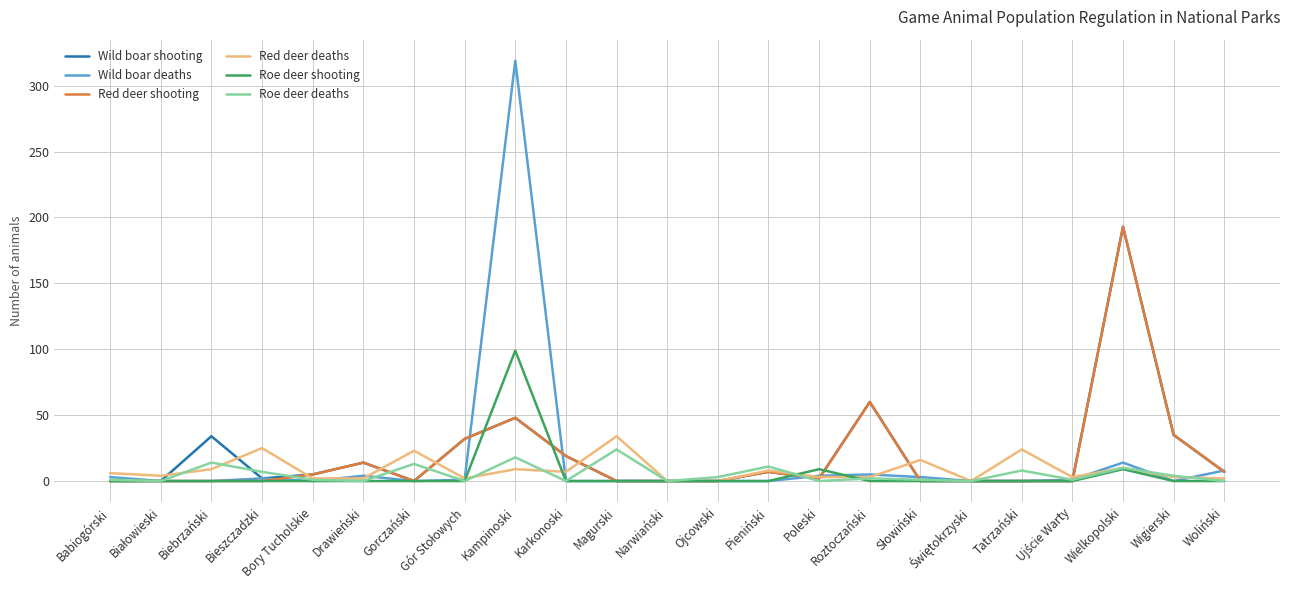

What is the total value across all series at Kampinoski?

541